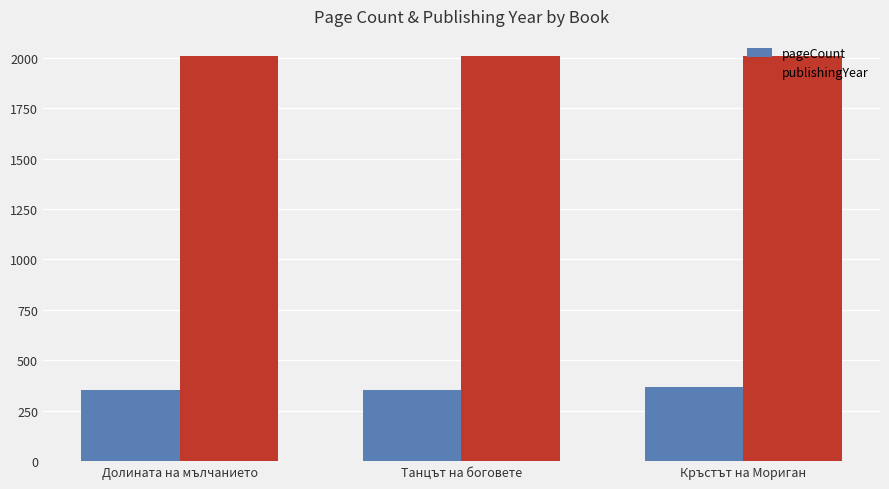

Rank the series at Кръстът на Мориган from highest to lowest value.

publishingYear, pageCount